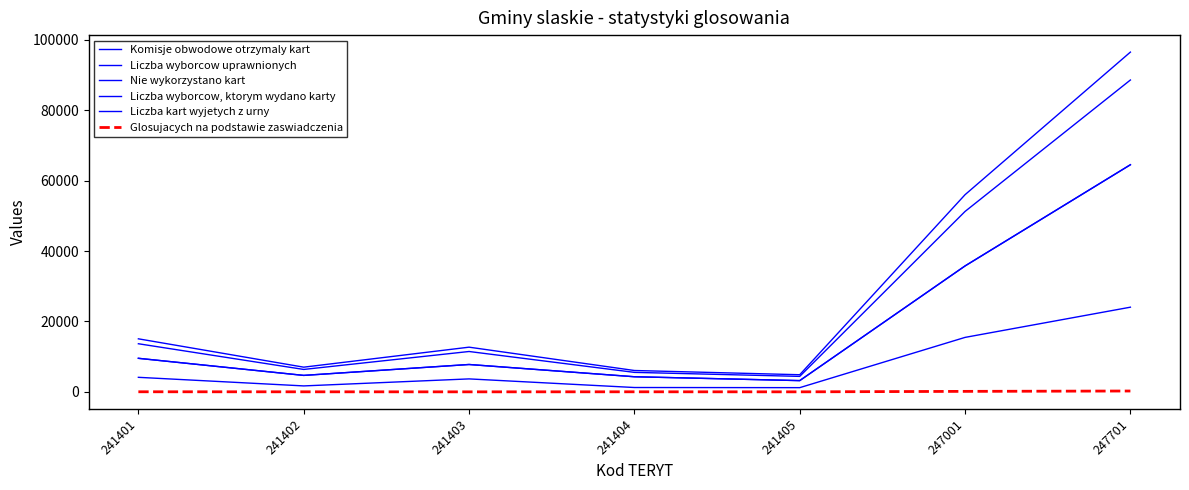

What is the value of the Glosujacych na podstawie zaswiadczenia point at the 6th from the left?

146